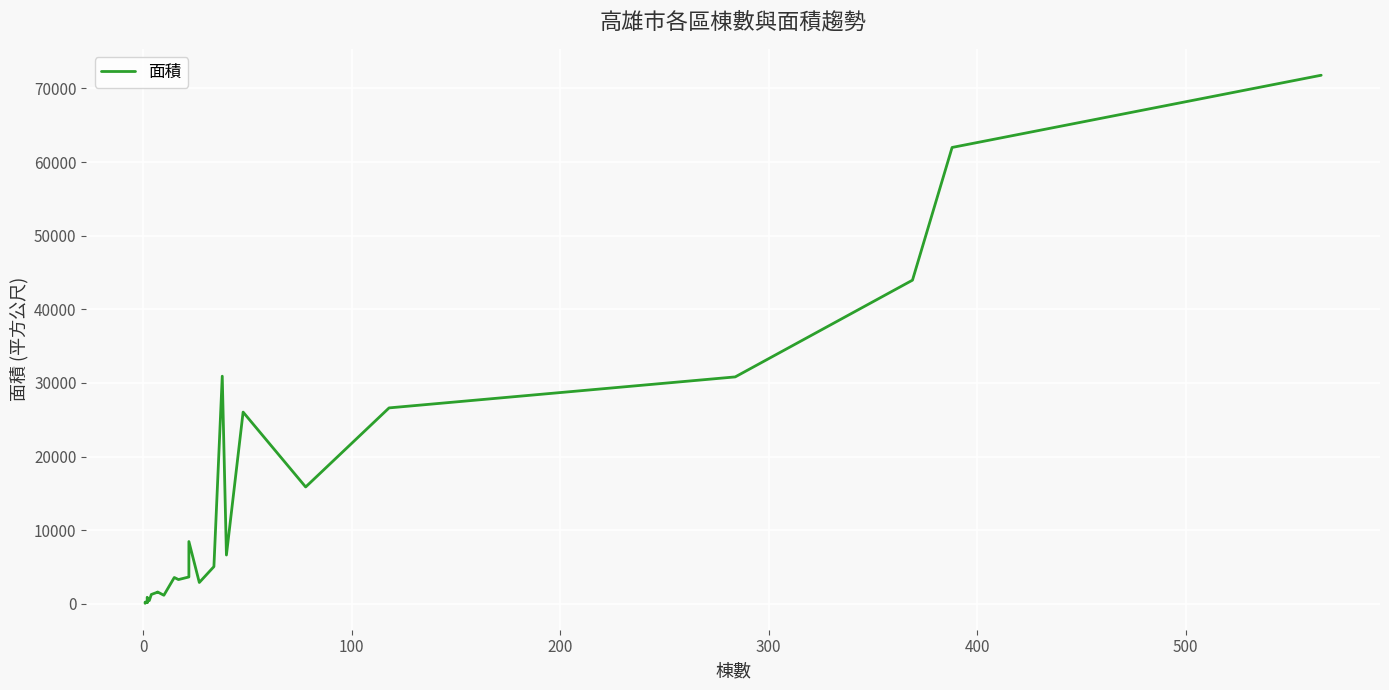

How many values are below 3566?

12